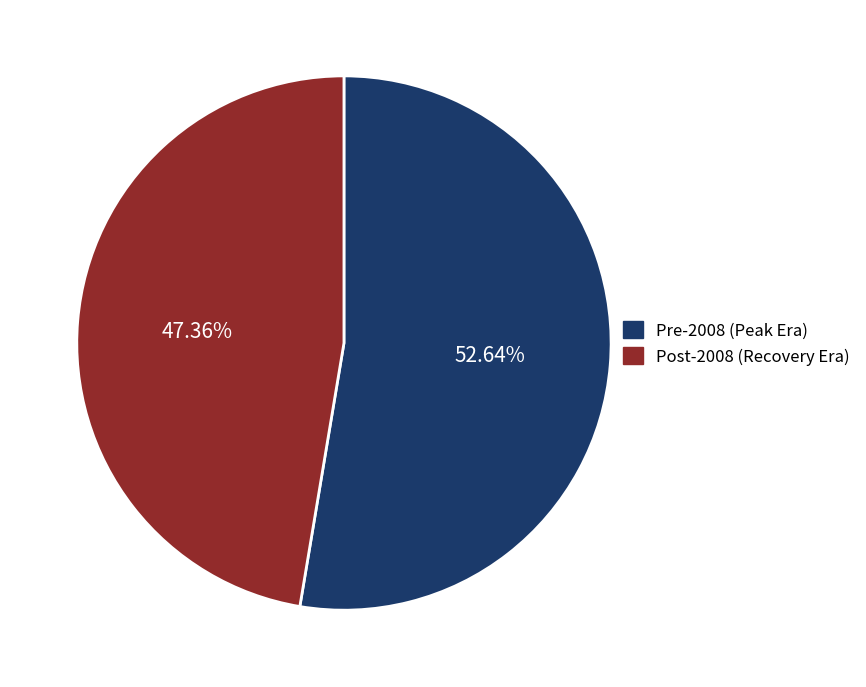

Which category has the biggest portion of the pie?

Pre-2008 (Peak Era)